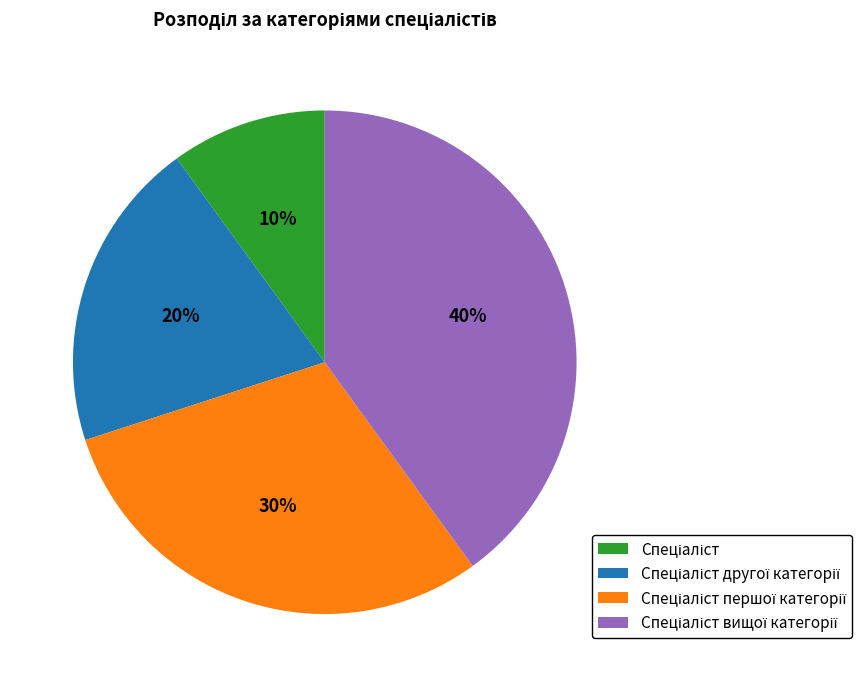

To the nearest percent, what is the difference between the largest and smallest slice percentages?

30%